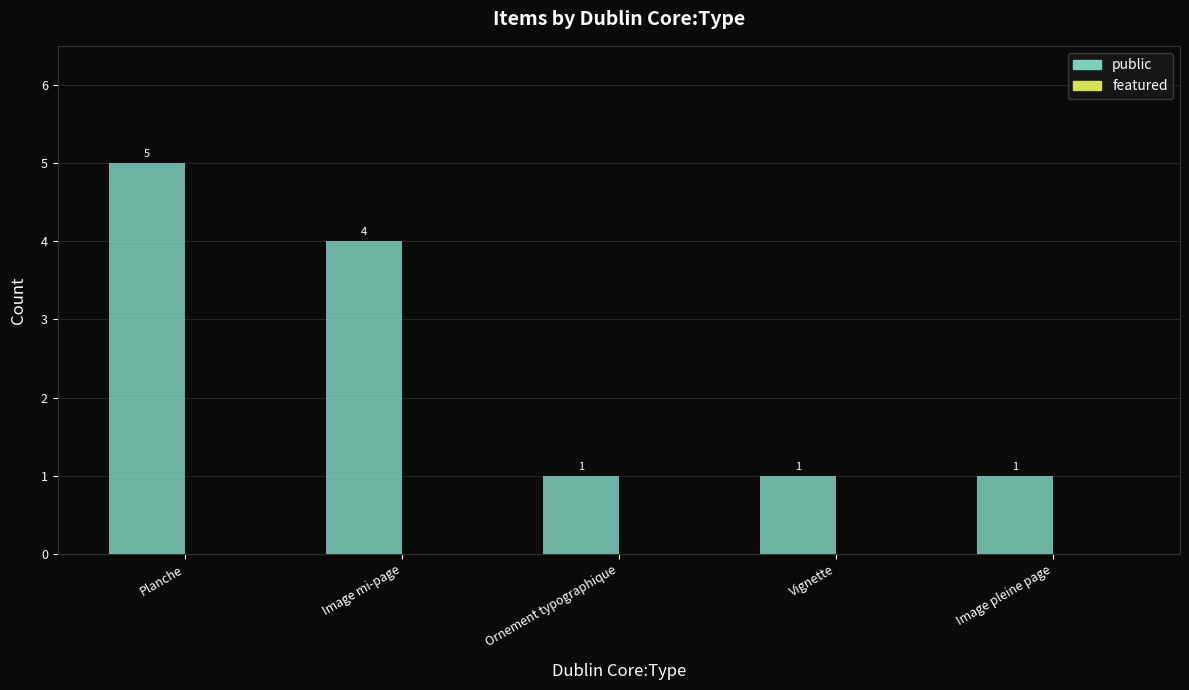

Reading right to left, what are all the values shown in this chart?

1	1	1	4	5